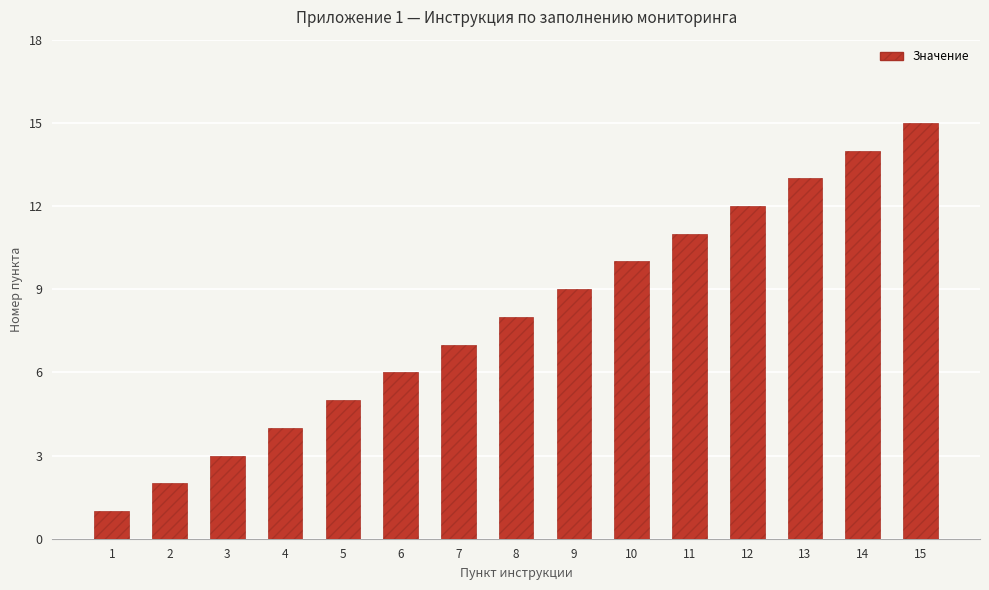

List the labels in order of value, largest first.

15, 14, 13, 12, 11, 10, 9, 8, 7, 6, 5, 4, 3, 2, 1